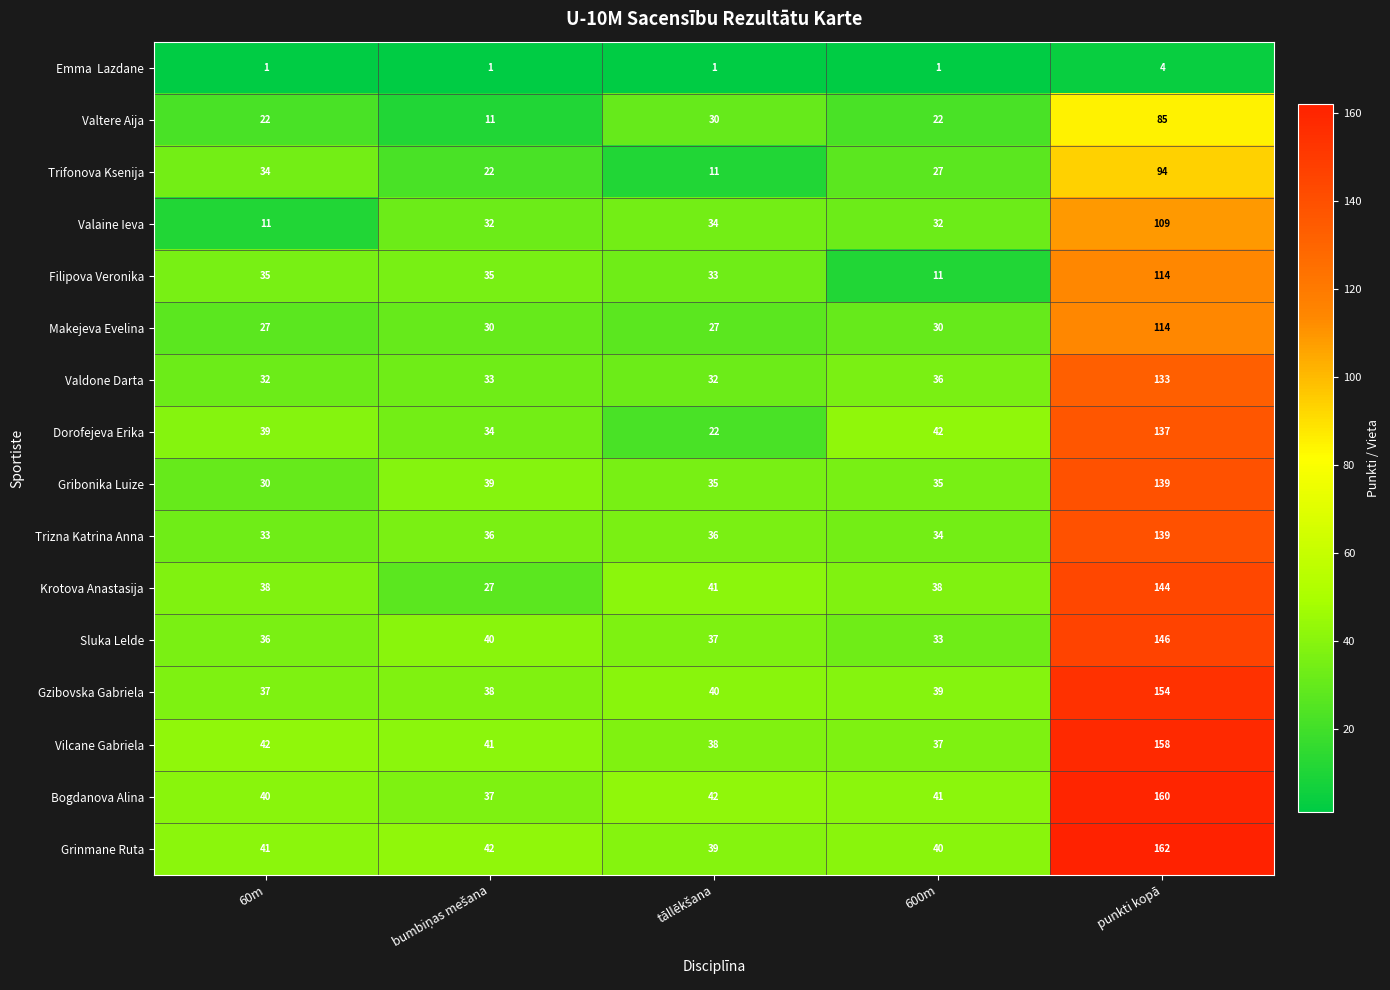

What is the spread (max minus min) of values at 600m?

41